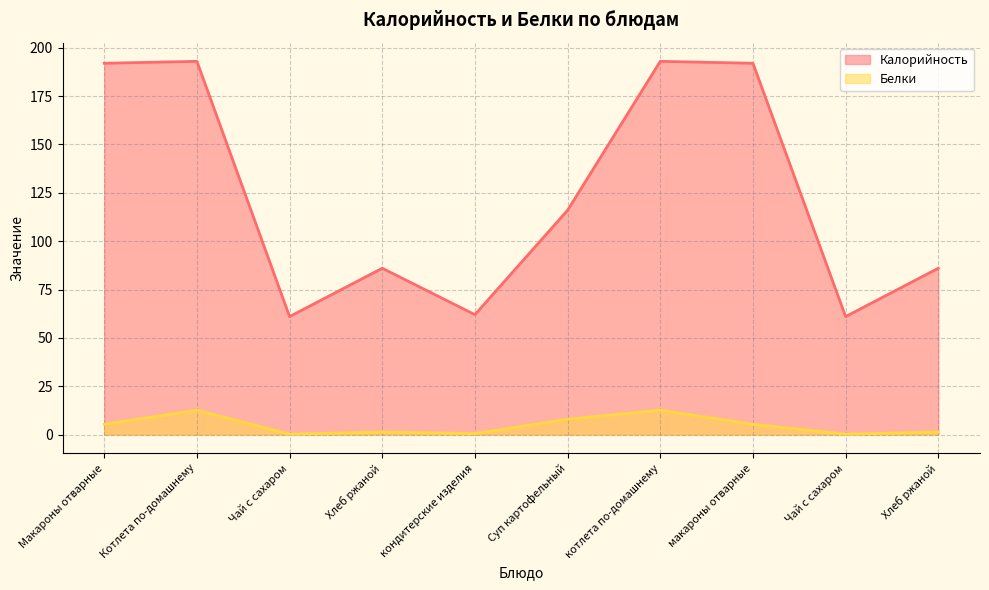

True or false: Белки has more than 0 points higher than both neighbors.

True